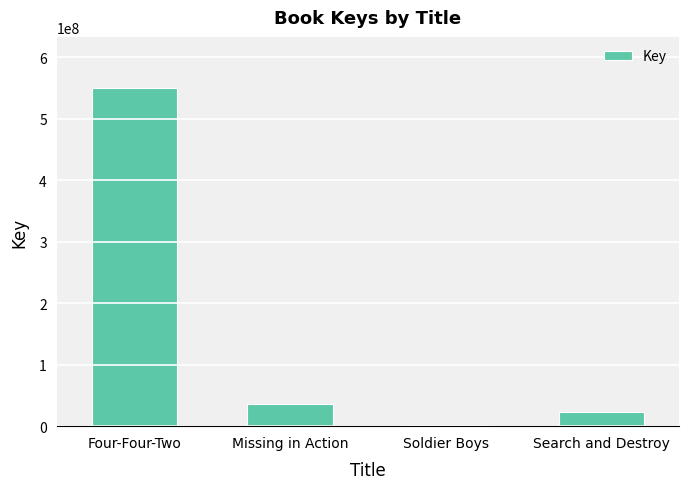

True or false: the data shows 35437396 at Missing in Action.

True